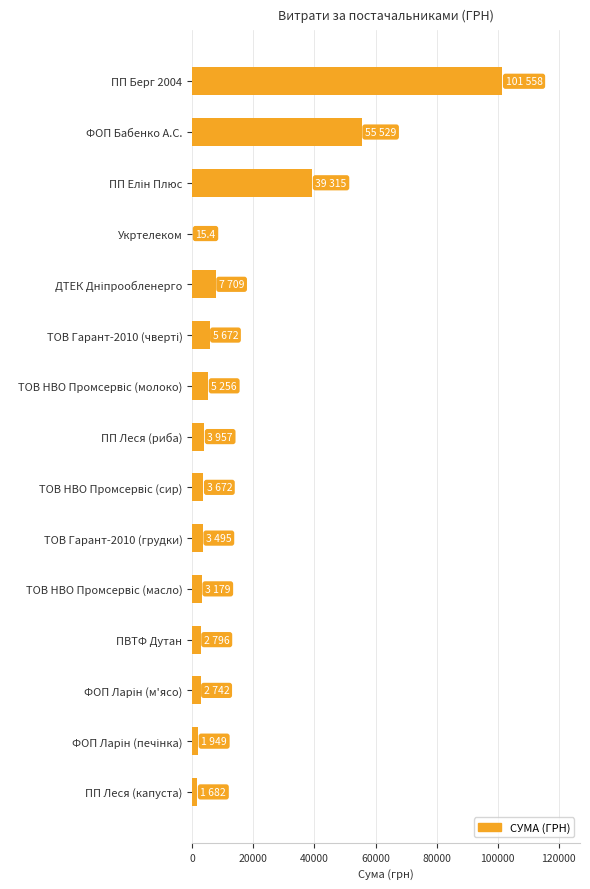

Are the bars horizontal?

Yes